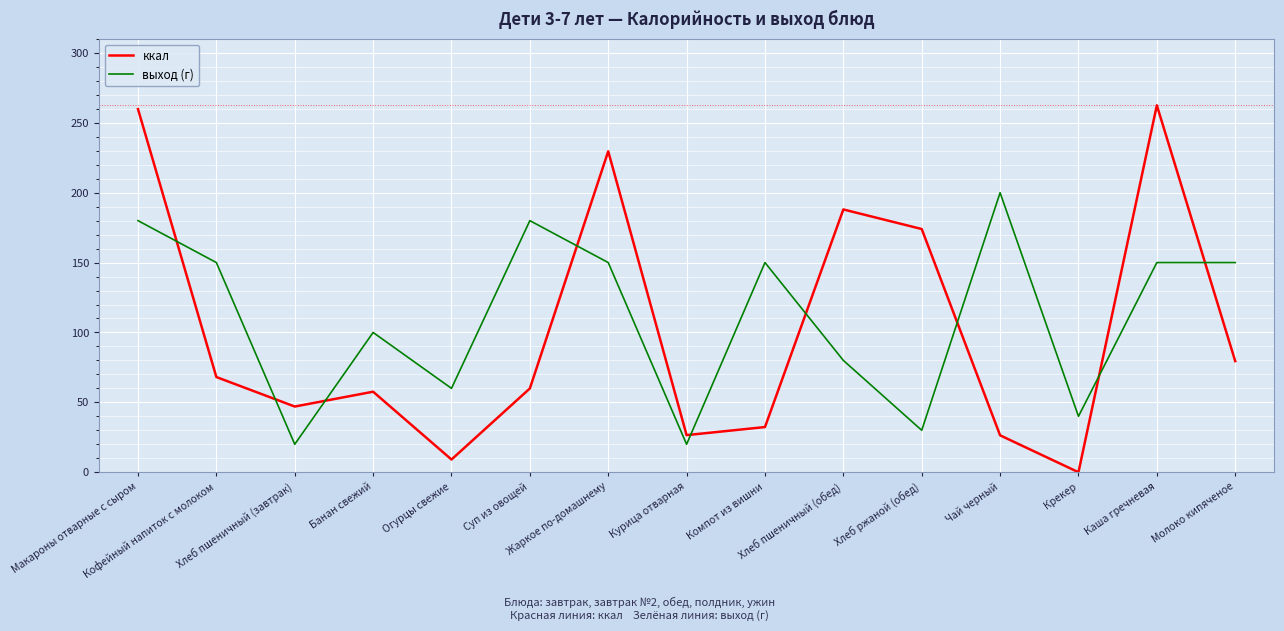

Which series has the largest range (max minus min)?

ккал